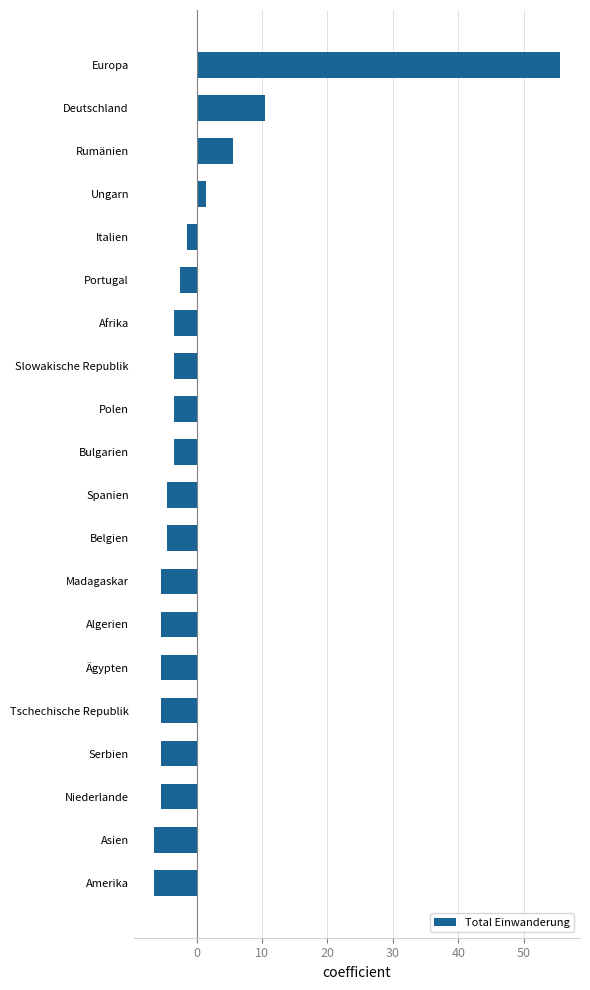

Where is the data nearest to the value 24?

Deutschland